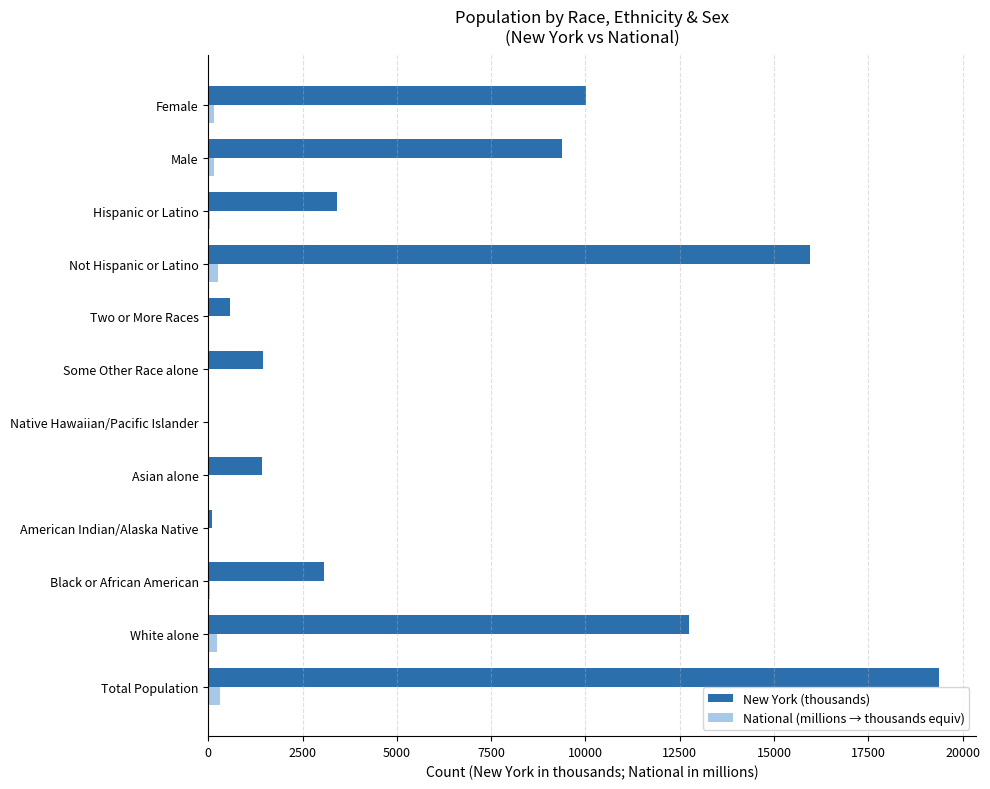

What is the highest value of the National (millions → thousands equiv) series?

308.7